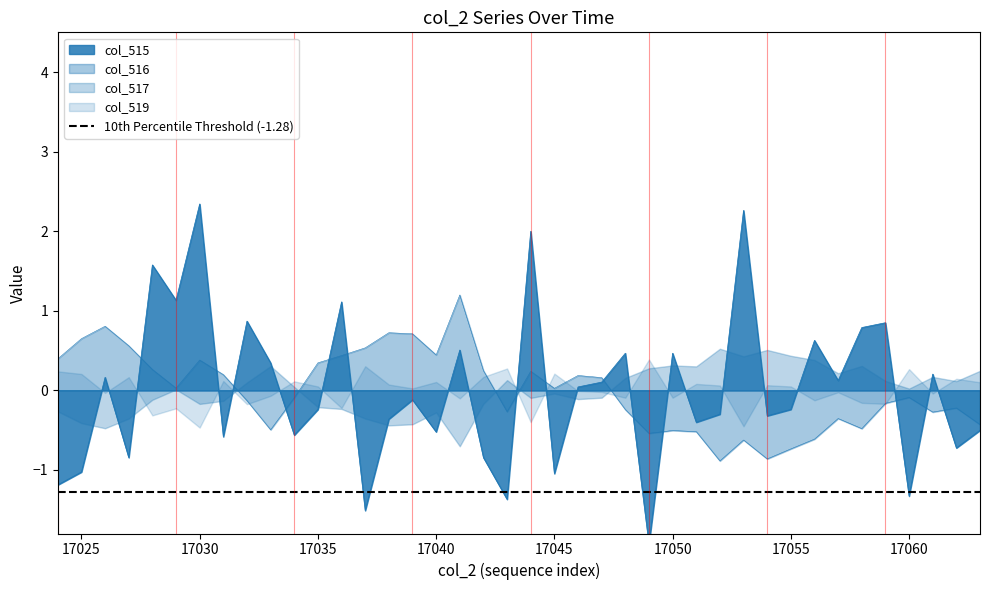

Does the chart display data point markers on the line(s)?

No